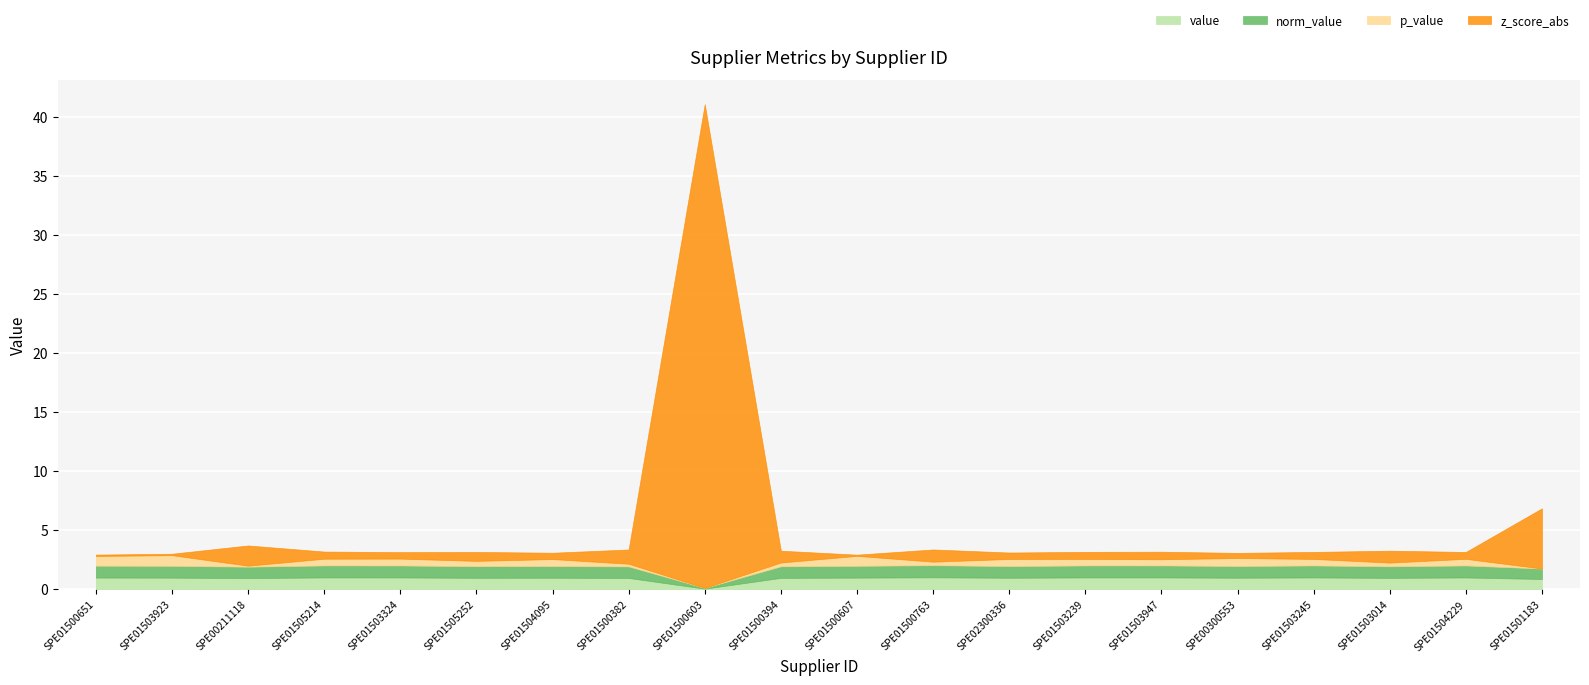

What is the value of the value point at the 10th from the left?

1.0